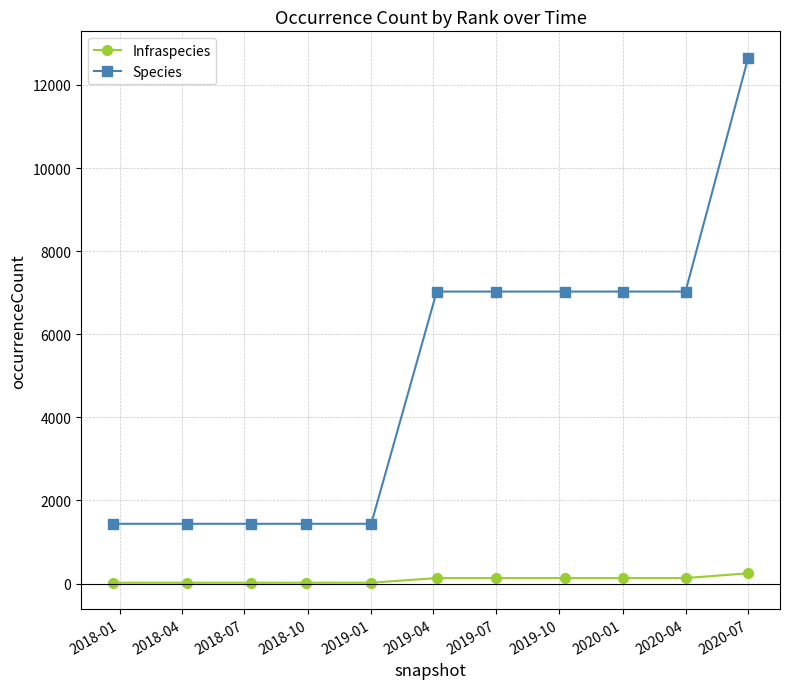

How many data points in Species are less than 7027?

5